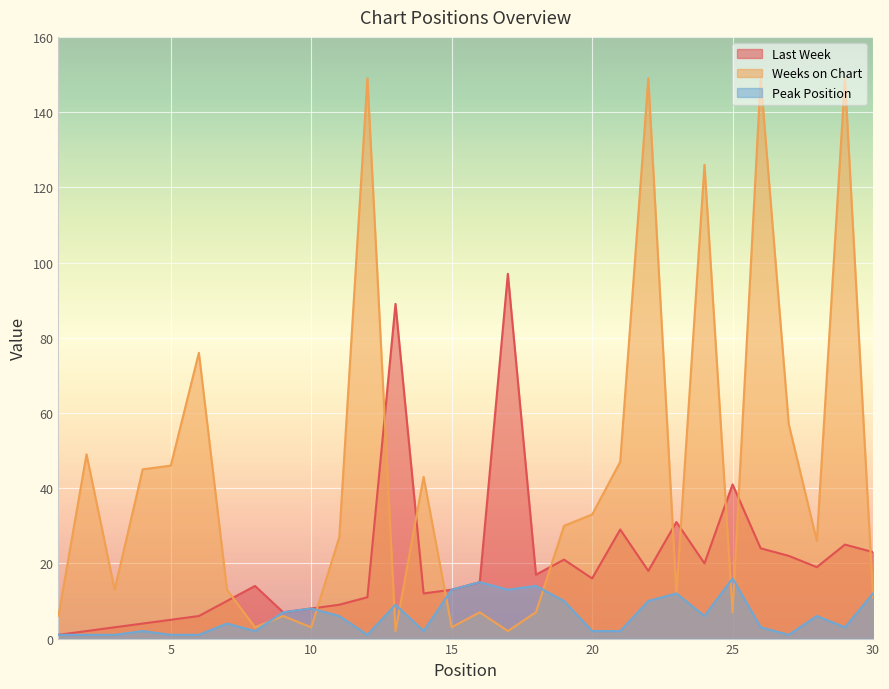

Reading right to left, list all the values displayed in this chart.

Last Week: 23	25	19	22	24	41	20	31	18	29	16	21	17	97	15	13	12	89	11	9	8	7	14	10	6	5	4	3	2	1
Weeks on Chart: 11	149	26	57	149	7	126	12	149	47	33	30	7	2	7	3	43	2	149	27	3	6	3	13	76	46	45	13	49	6
Peak Position: 12	3	6	1	3	16	6	12	10	2	2	10	14	13	15	13	2	9	1	6	8	7	2	4	1	1	2	1	1	1